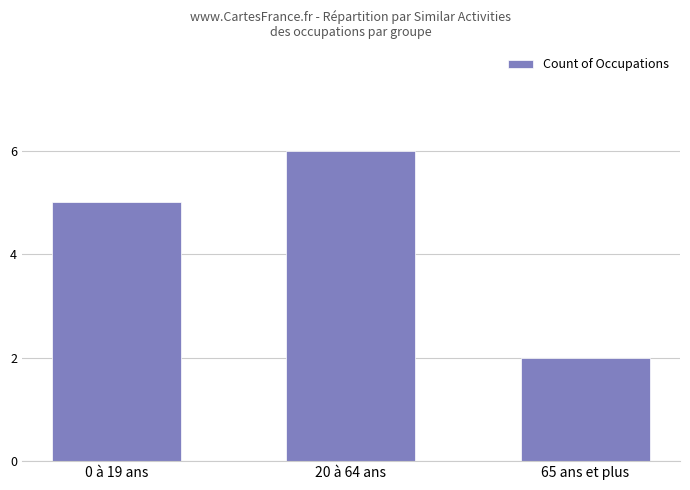

How many distinct data groups are displayed?

1